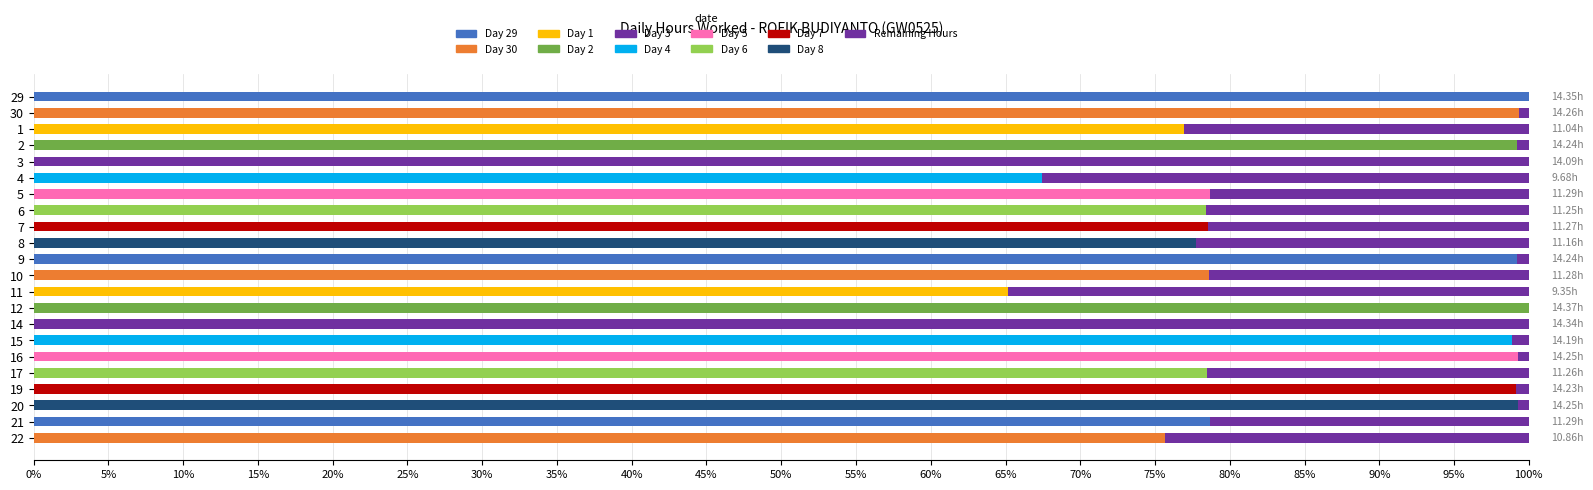

Is it true that the value at 14 is 0.0?

False